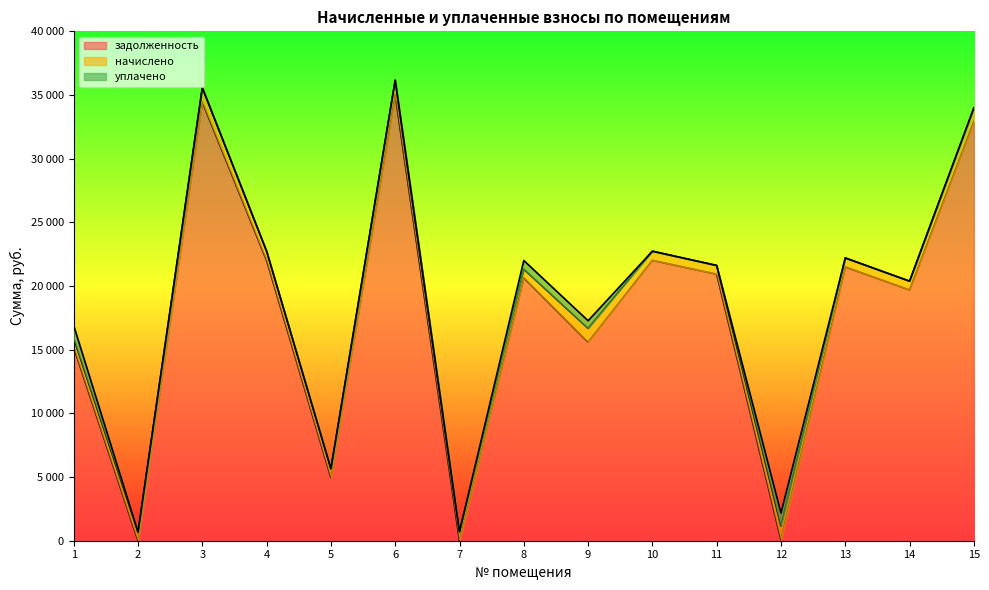

True or false: задолженность has more than 1 points higher than both neighbors.

True